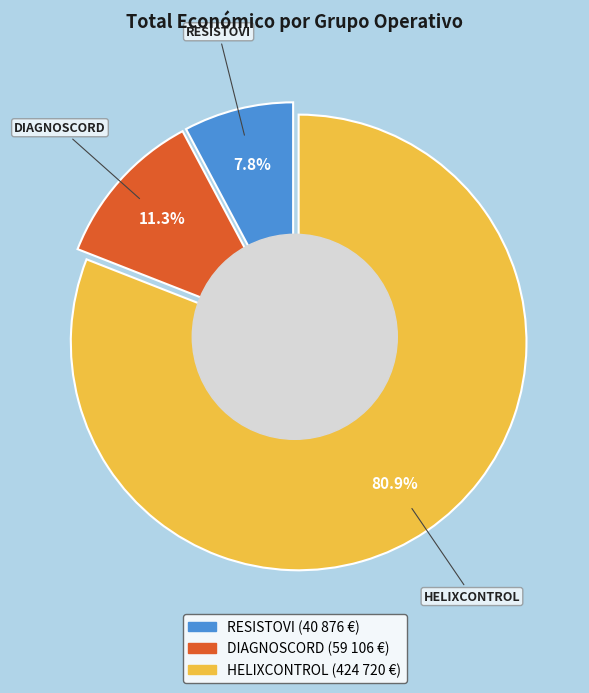

Rank the categories by value from highest to lowest.

HELIXCONTROL, DIAGNOSCORD, RESISTOVI